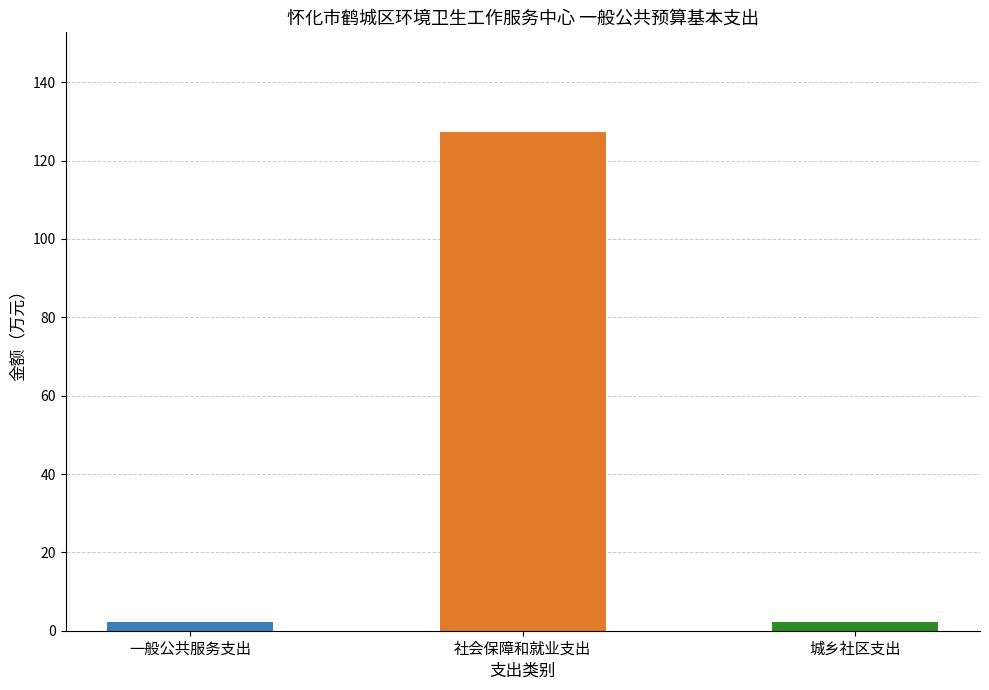

What is the difference between the values at 城乡社区支出 and 一般公共服务支出?

0.1